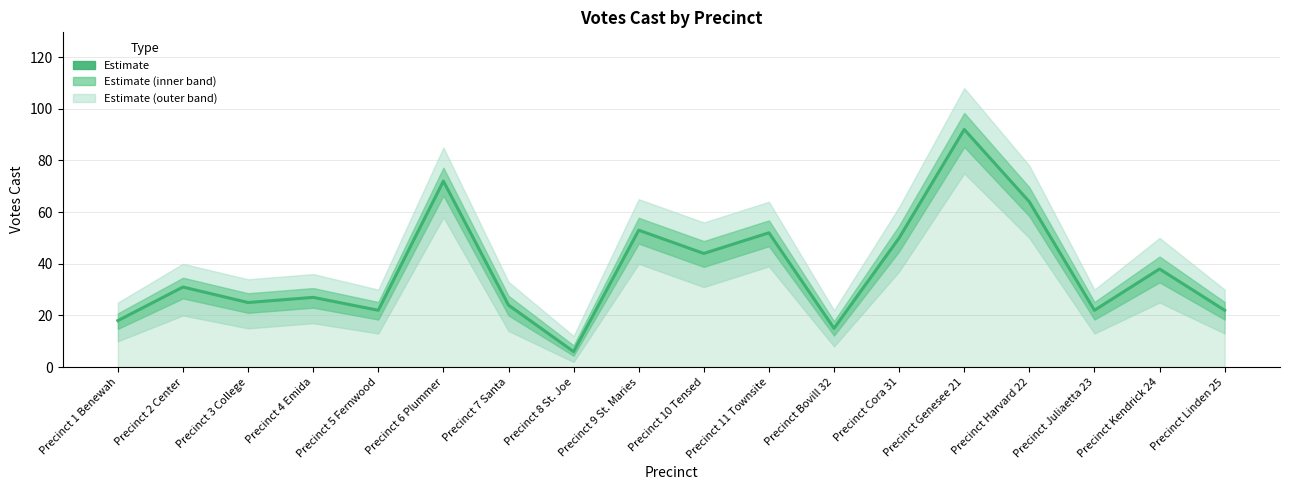

Reading left to right, transcribe all the data shown in this chart.

Precinct 1 Benewah=18	Precinct 2 Center=31	Precinct 3 College=25	Precinct 4 Emida=27	Precinct 5 Fernwood=22	Precinct 6 Plummer=72	Precinct 7 Santa=24	Precinct 8 St. Joe=6	Precinct 9 St. Maries=53	Precinct 10 Tensed=44	Precinct 11 Townsite=52	Precinct Bovill 32=15	Precinct Cora 31=50	Precinct Genesee 21=92	Precinct Harvard 22=64	Precinct Juliaetta 23=22	Precinct Kendrick 24=38	Precinct Linden 25=22